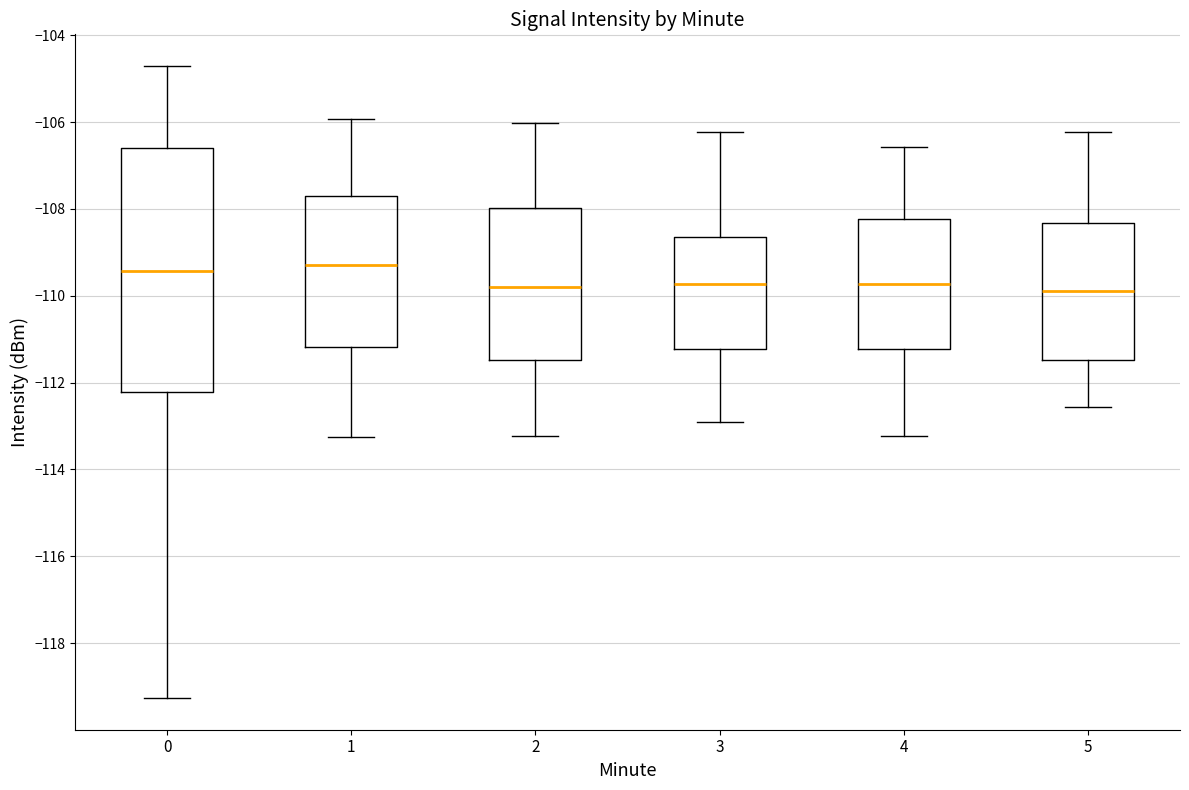

Comparing the boxes themselves (not the whiskers), which one is the tallest?

0